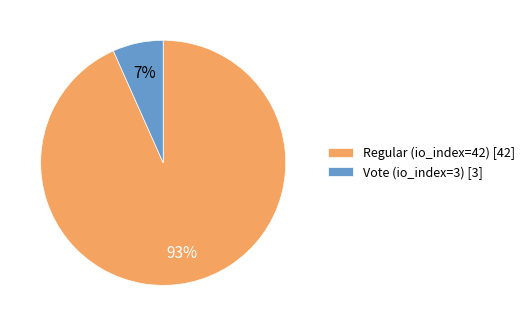

Does any single category account for the majority?

Yes